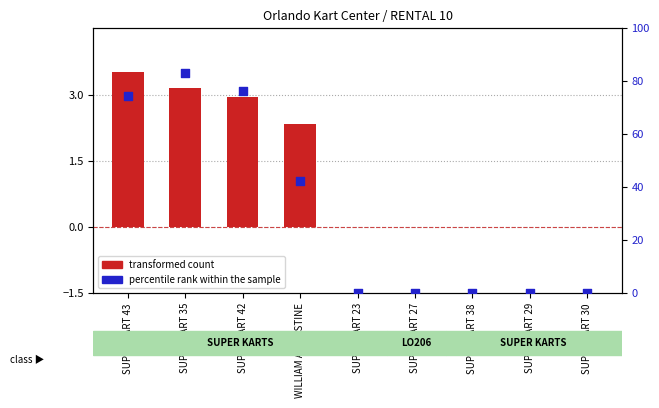

Which series reaches the minimum Y coordinate?

transformed count